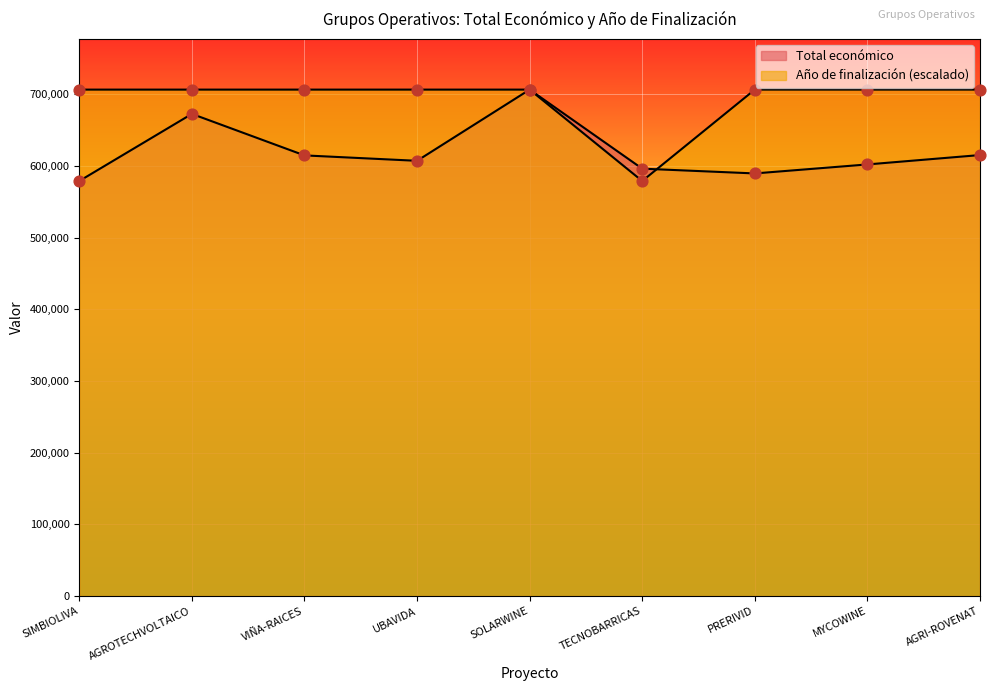

Which series has the largest total across all categories?

Año de finalización